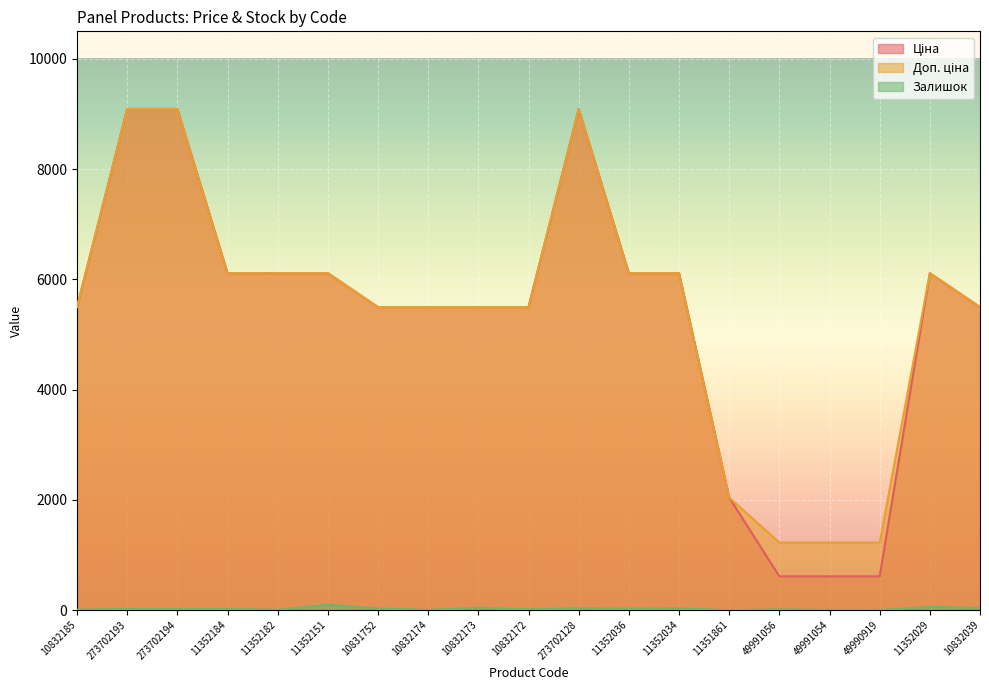

How many data points does each series have?

19